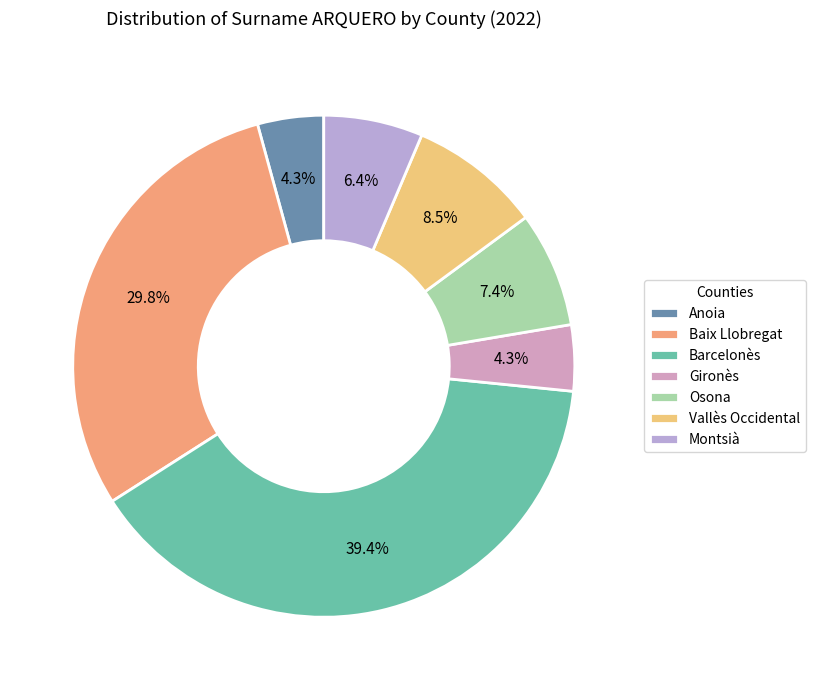

Combined, do Montsià and Barcelonès account for over 50%?

No